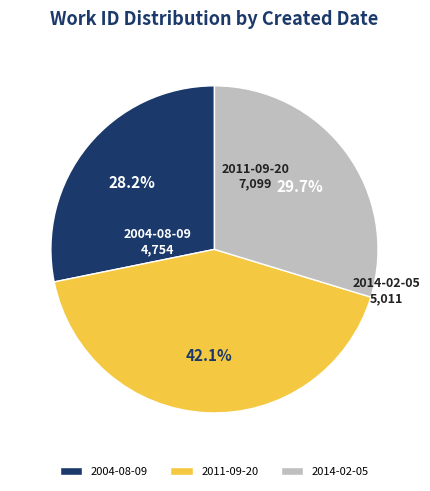

Combined, what portion of the pie is 2004-08-09 and 2014-02-05?

57.9%